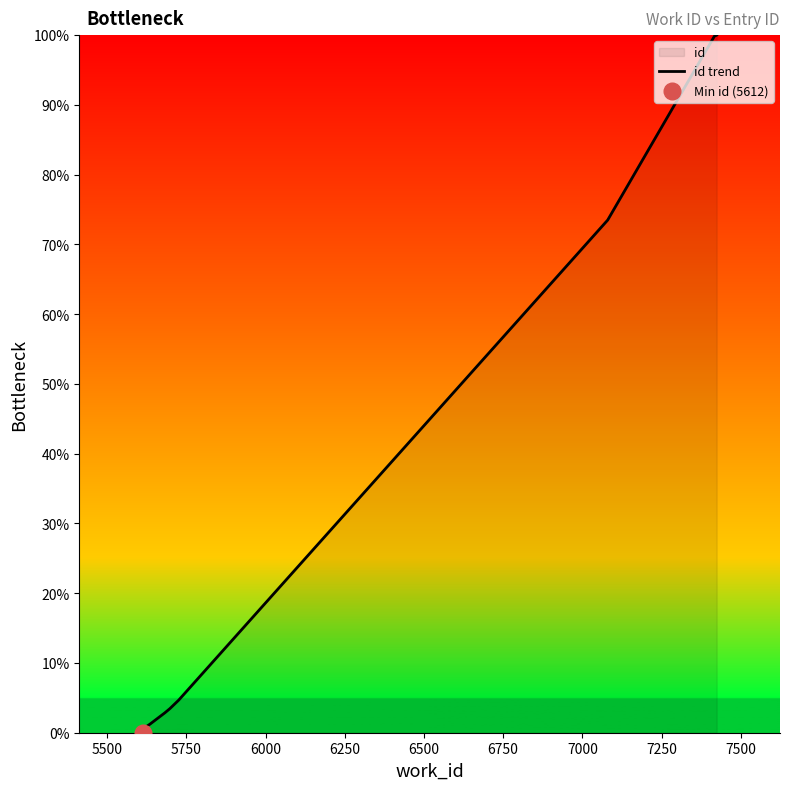

What is the maximum value for id trend?

100.0